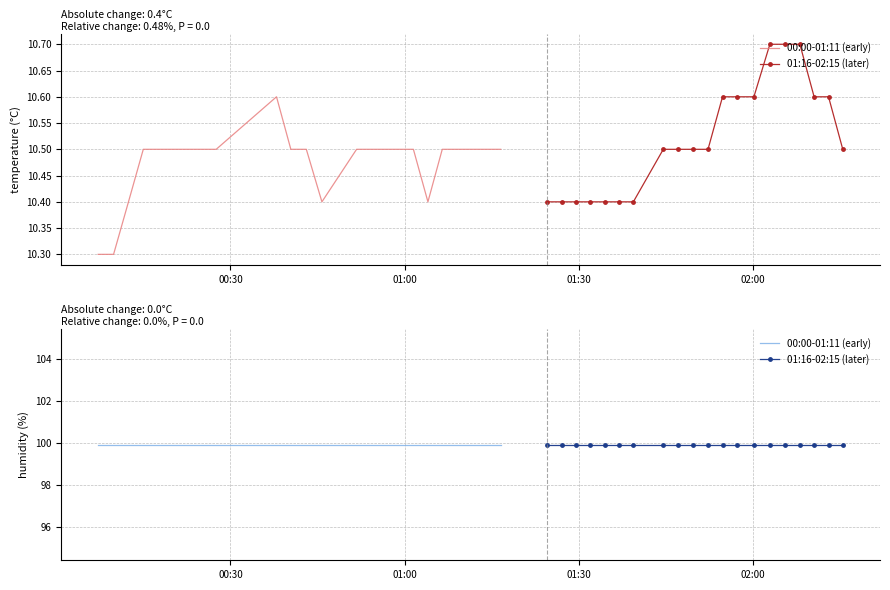

Where is temperature nearest to the value 10?

2022-10-04T00:07:14